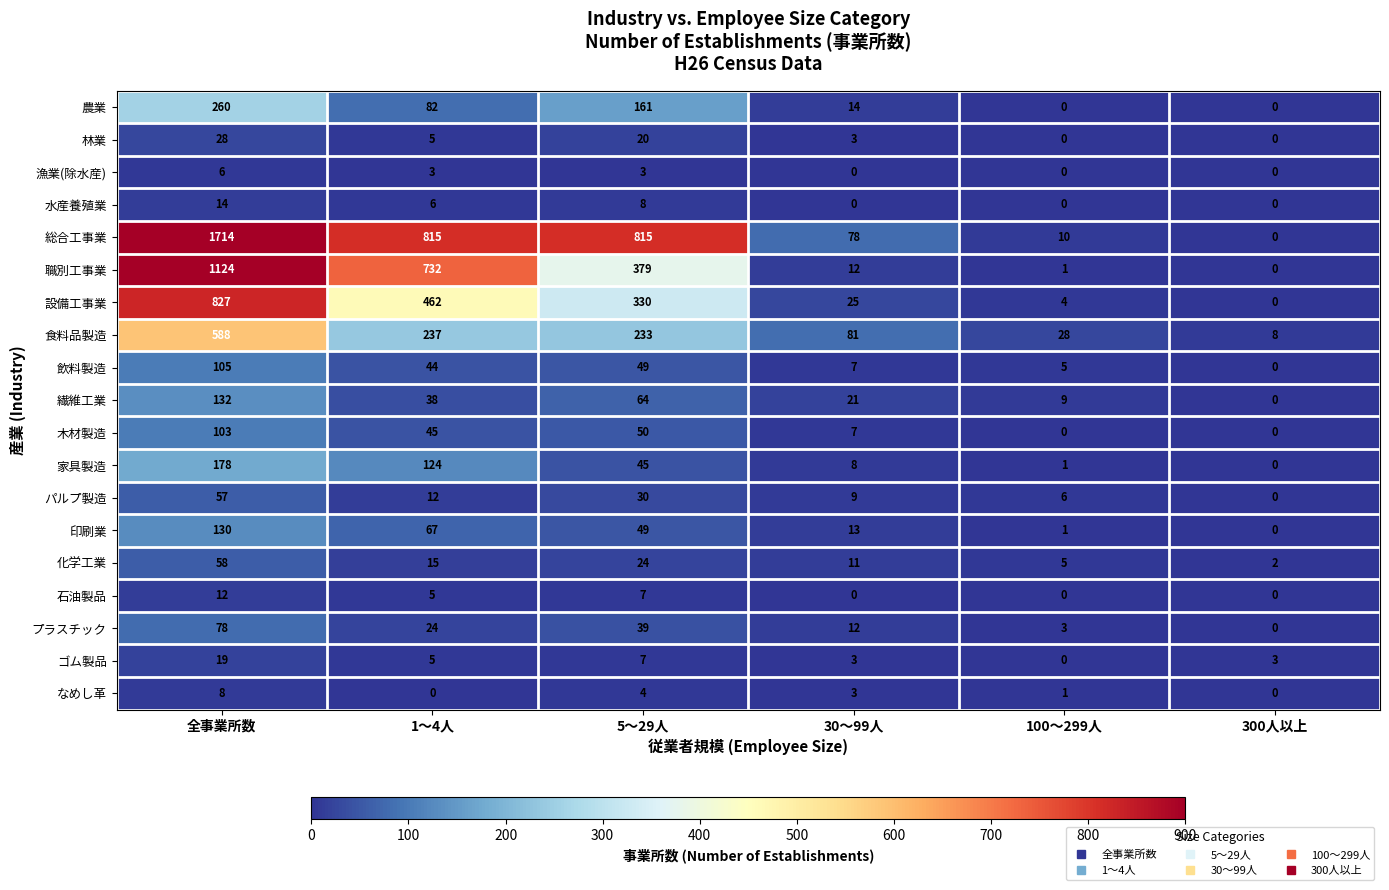

What is the sum of all 職別工事業 values?

2248